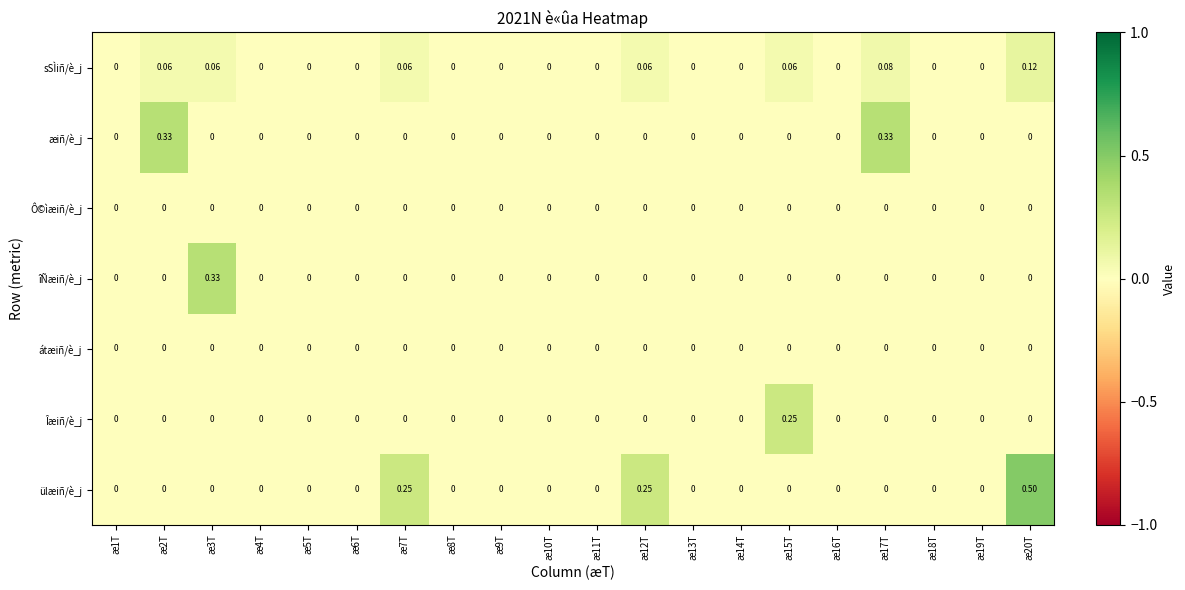

Which series has the largest total across all categories?

ülæiñ/è_j